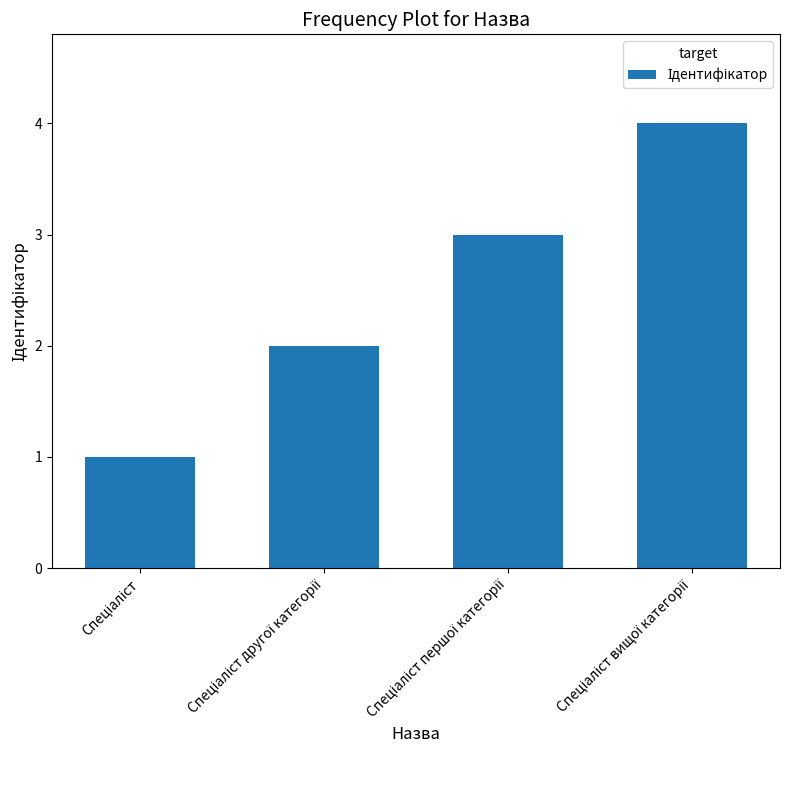

Reading left to right, transcribe all the data shown in this chart.

1	2	3	4